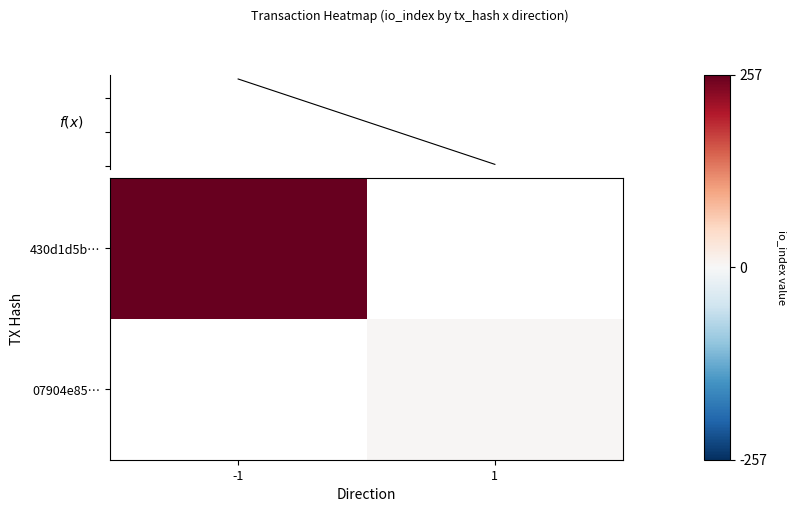

Which series has the largest total across all categories?

f(x)